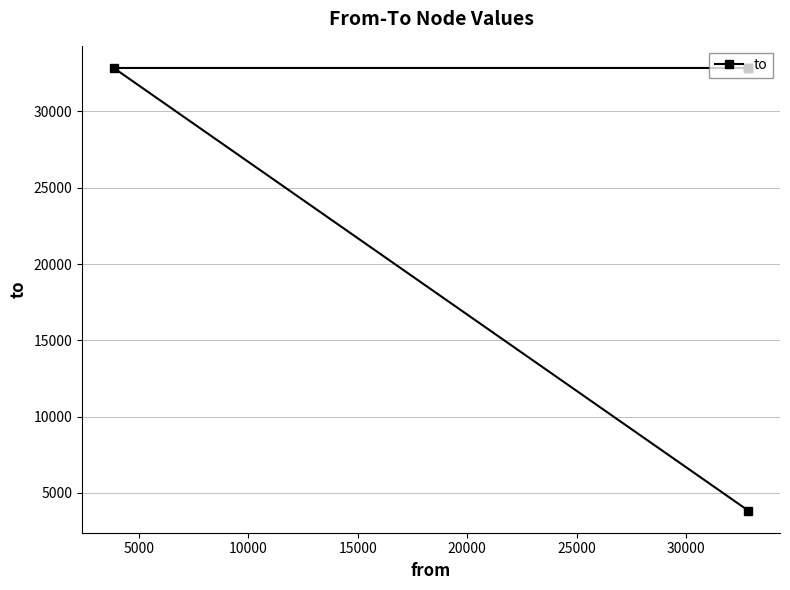

What is the minimum value shown in the chart?

3844